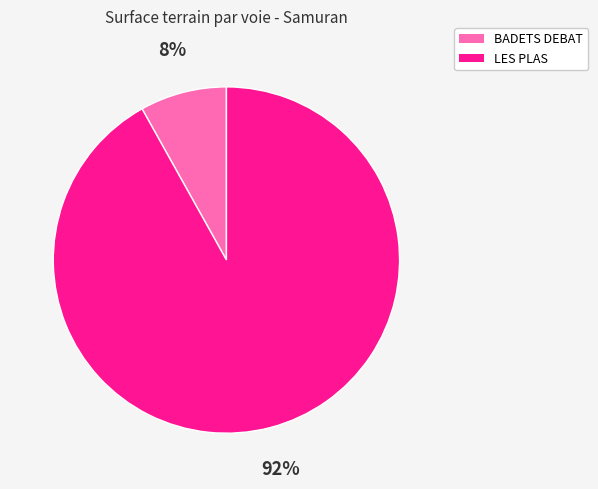

The BADETS DEBAT slice represents 22% of the pie. True or false?

False